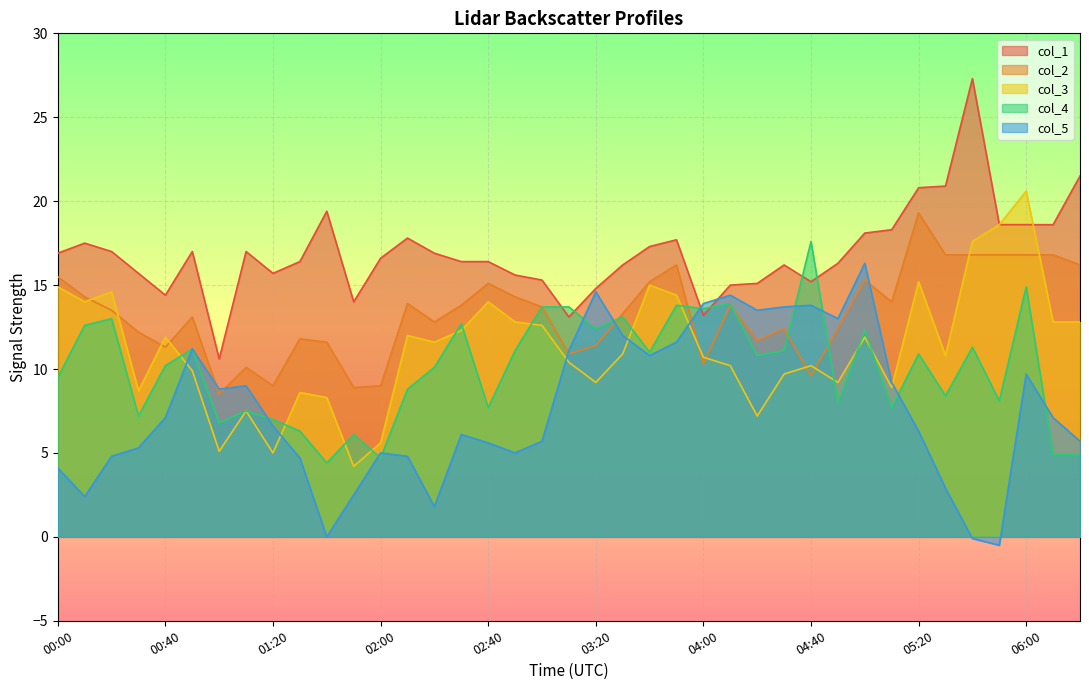

At which category does col_2 reach its first local valley?

00:40